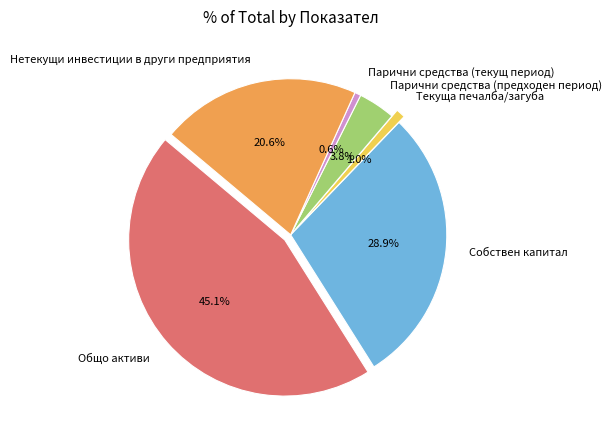

Does any single category account for the majority?

No